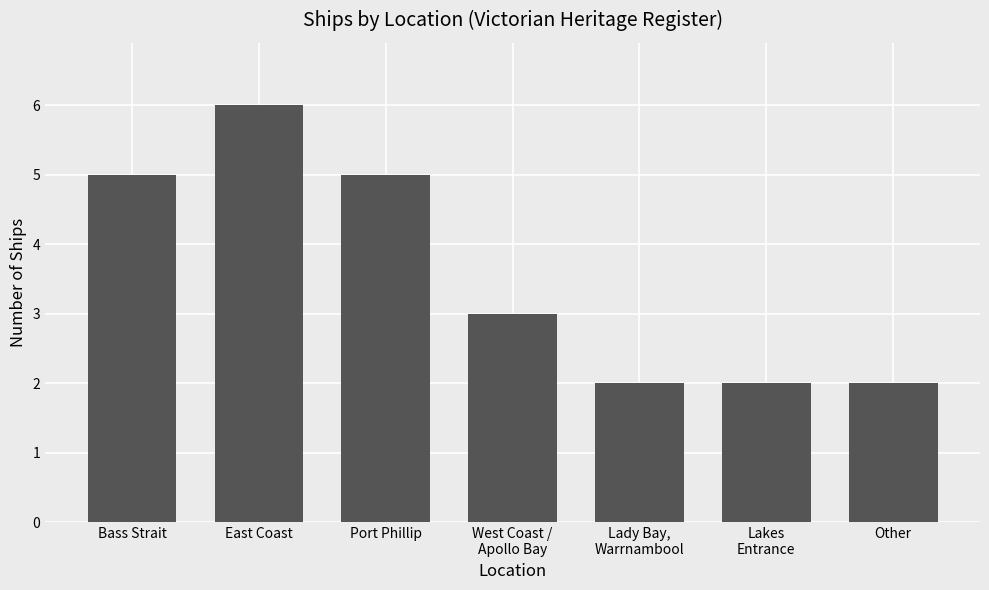

Where does the data first go above 3?

Bass Strait